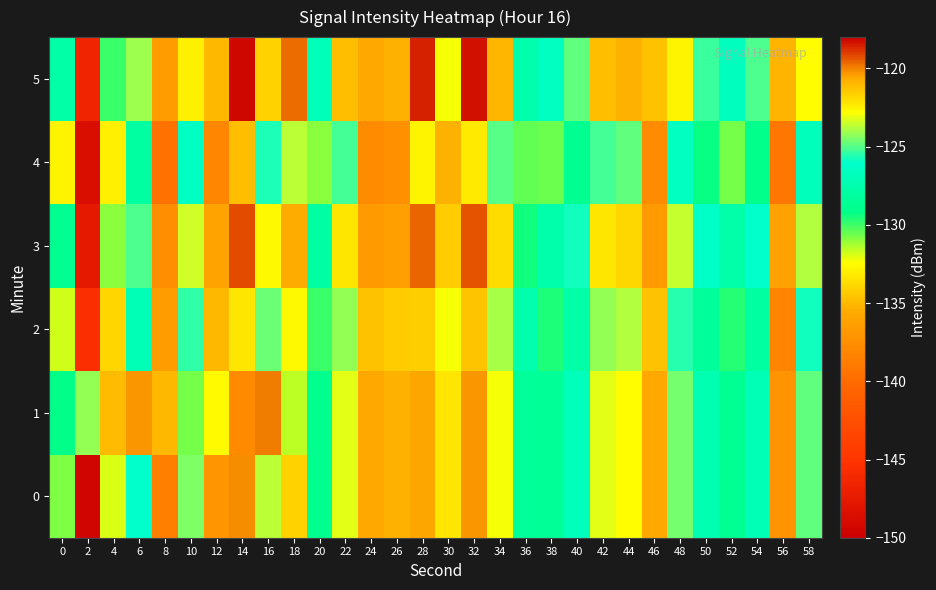

Reading right to left, list all the values displayed in this chart.

0: 58=-124.8	56=-137.1	54=-127.1	52=-128.7	50=-127.3	48=-124.6	46=-135.7	44=-122.8	42=-123.2	40=-126.8	38=-128.6	36=-128.5	34=-122.9	32=-120.4	30=-133.3	28=-120.6	26=-135.3	24=-135.7	22=-123.2	20=-129.0	18=-121.7	16=-123.7	14=-120.2	12=-137.1	10=-124.5	8=-138.6	6=-126.1	4=-132.0	2=-149.5	0=-130.8
1: 58=-124.8	56=-137.1	54=-127.1	52=-128.7	50=-127.3	48=-124.6	46=-135.7	44=-122.8	42=-123.2	40=-126.8	38=-128.6	36=-128.5	34=-122.9	32=-120.4	30=-133.3	28=-120.6	26=-135.3	24=-135.7	22=-123.2	20=-129.0	18=-131.6	16=-119.9	14=-137.8	12=-132.6	10=-130.6	8=-135.0	6=-120.3	4=-121.1	2=-124.2	0=-129.2
2: 58=-125.8	56=-138.1	54=-128.1	52=-129.7	50=-128.3	48=-125.6	46=-134.7	44=-123.8	42=-124.2	40=-127.8	38=-129.6	36=-127.5	34=-123.9	32=-121.4	30=-132.3	28=-121.6	26=-134.3	24=-134.7	22=-124.2	20=-130.0	18=-122.7	16=-124.7	14=-122.2	12=-135.1	10=-125.5	8=-136.6	6=-127.1	4=-134.0	2=-145.5	0=-131.8
3: 58=-123.8	56=-136.1	54=-126.1	52=-127.7	50=-126.3	48=-123.6	46=-136.7	44=-121.8	42=-122.2	40=-125.8	38=-127.6	36=-129.5	34=-121.9	32=-119.4	30=-134.3	28=-119.6	26=-136.3	24=-136.7	22=-122.2	20=-128.0	18=-120.7	16=-122.7	14=-119.2	12=-136.1	10=-123.5	8=-137.6	6=-125.1	4=-131.0	2=-147.5	0=-128.8
4: 58=-126.8	56=-139.1	54=-129.1	52=-130.7	50=-129.3	48=-126.6	46=-137.7	44=-124.8	42=-125.2	40=-128.8	38=-130.6	36=-130.5	34=-124.9	32=-122.4	30=-135.3	28=-122.6	26=-137.3	24=-137.7	22=-125.2	20=-131.0	18=-123.7	16=-125.7	14=-121.2	12=-138.1	10=-126.5	8=-139.6	6=-128.1	4=-133.0	2=-148.5	0=-132.8
5: 58=-122.8	56=-135.1	54=-125.1	52=-126.7	50=-125.3	48=-122.6	46=-134.7	44=-120.8	42=-121.2	40=-124.8	38=-126.6	36=-127.5	34=-120.9	32=-118.4	30=-132.3	28=-118.6	26=-135.3	24=-135.7	22=-121.2	20=-127.0	18=-119.7	16=-121.7	14=-118.2	12=-135.1	10=-122.5	8=-136.6	6=-124.1	4=-130.0	2=-146.5	0=-127.8